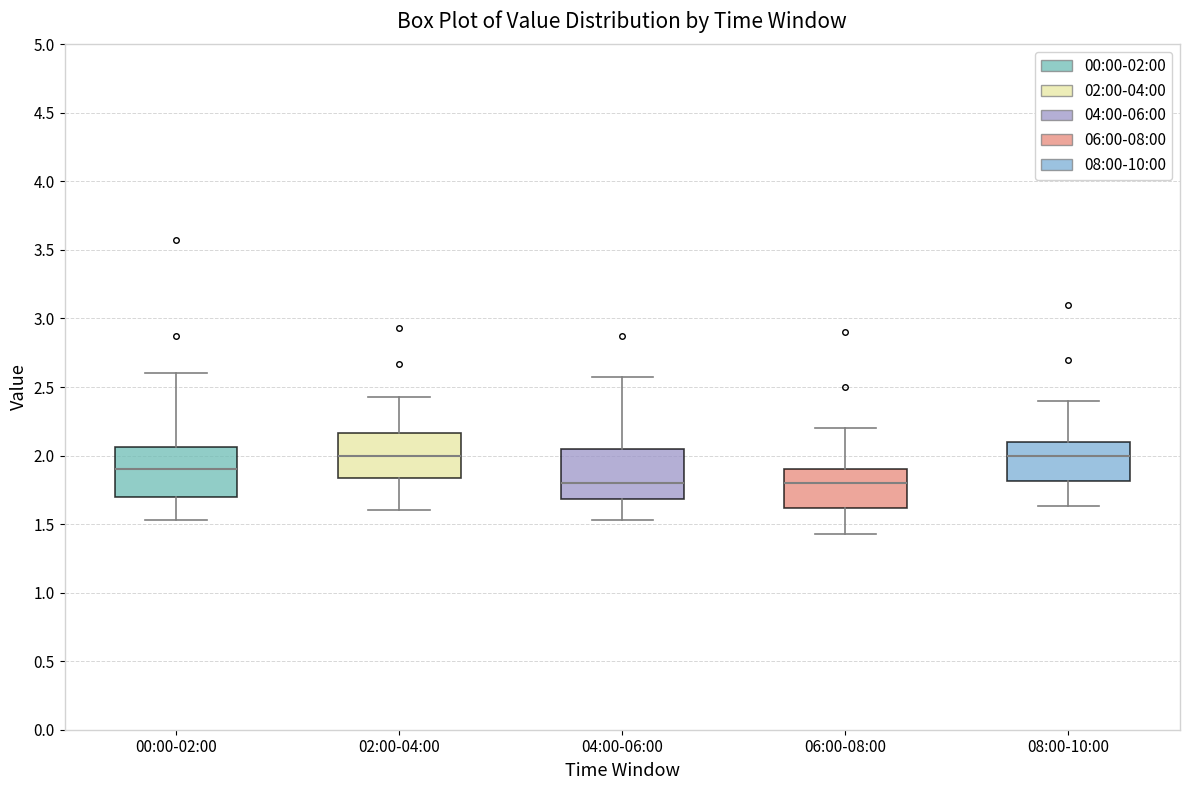

Where is the lower edge of the box for 04:00-06:00 on the y-axis? The values are not printed on the chart, so give them approximately, as read against the axis.

1.70